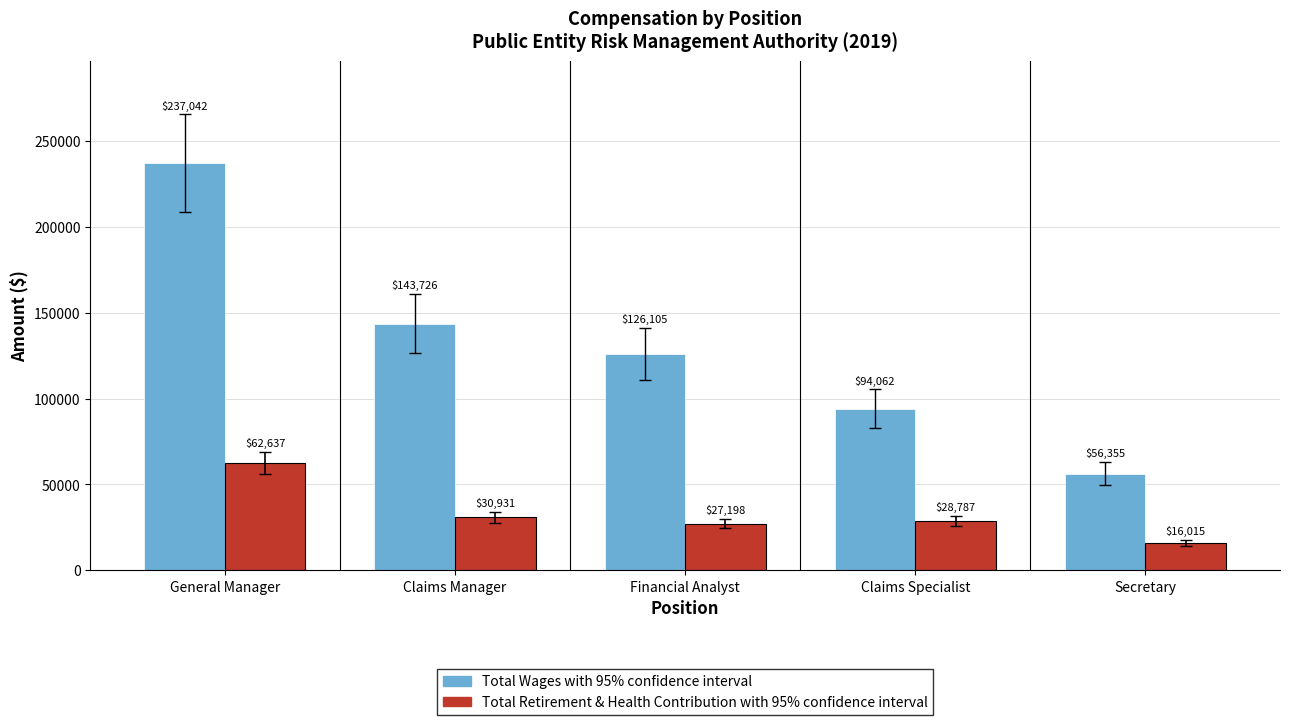

What is the total value across all series at Claims Manager?

174657